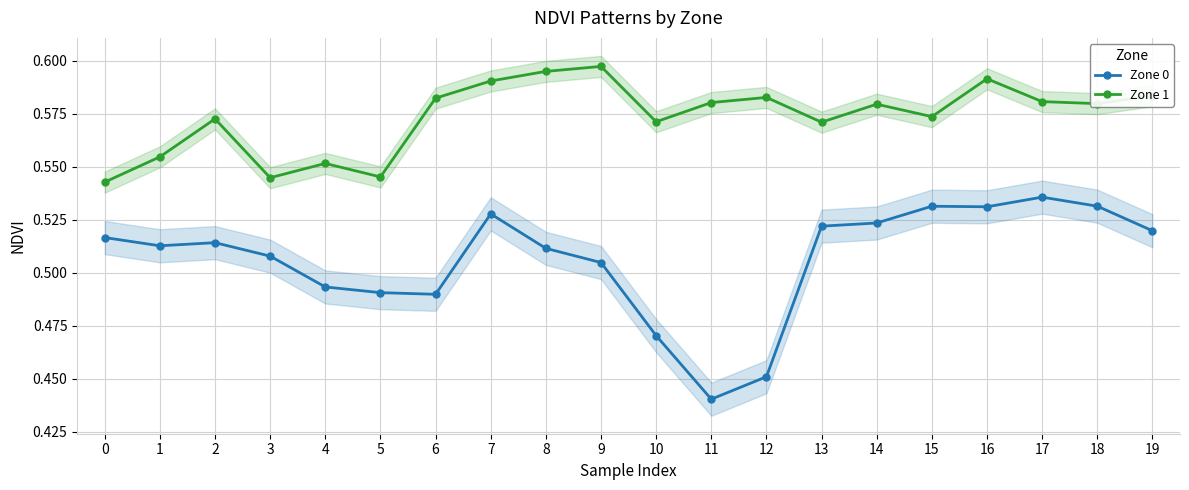

What is the value of the Zone 0 point at the 18th from the left?

0.5